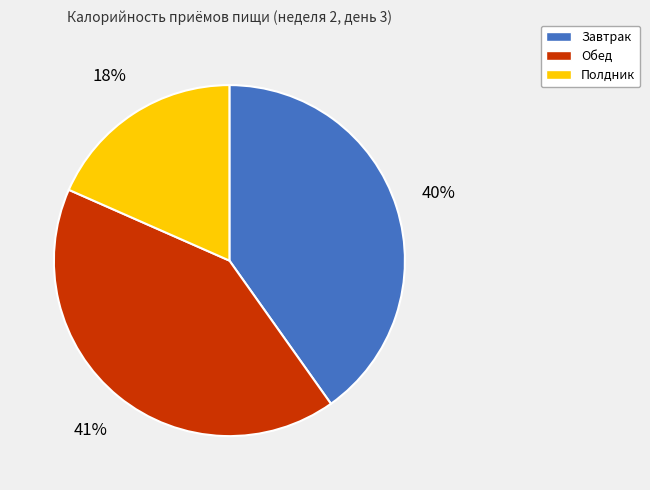

Which slice is the smallest?

Полдник